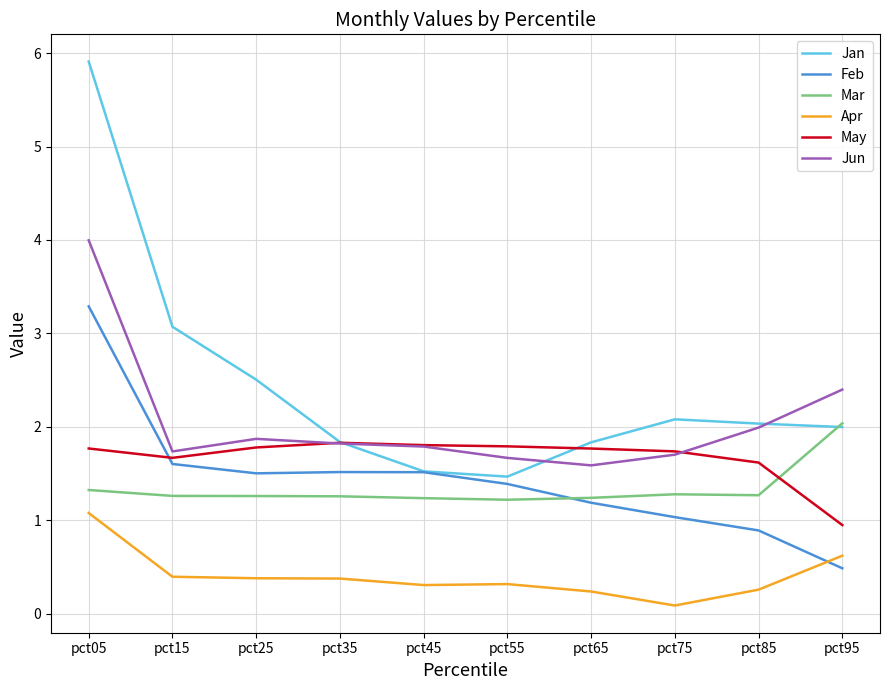

True or false: May and Feb intersect in this chart.

True